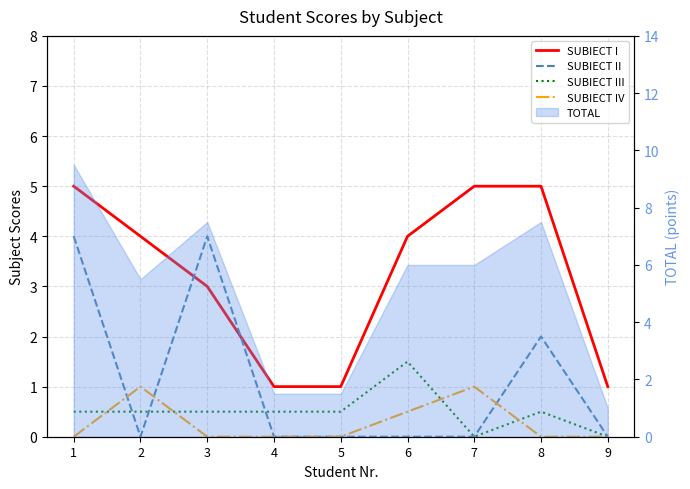

True or false: SUBIECT I has more than 0 points higher than both neighbors.

False